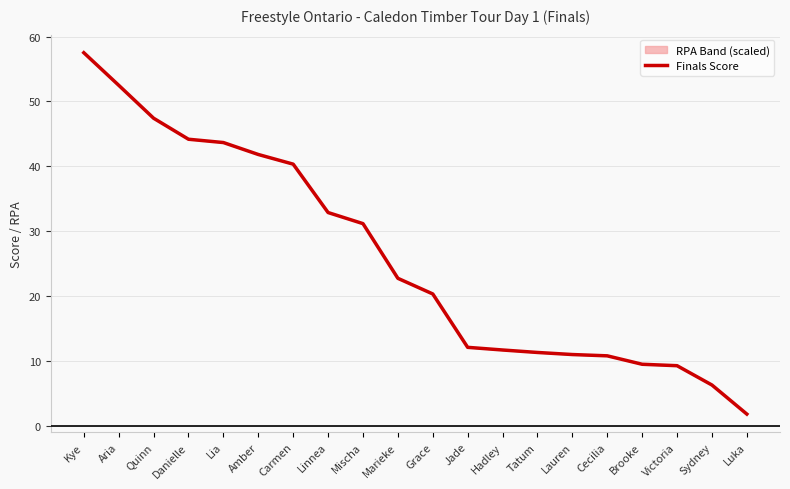

What is the value of the 7th point from the left?

40.3